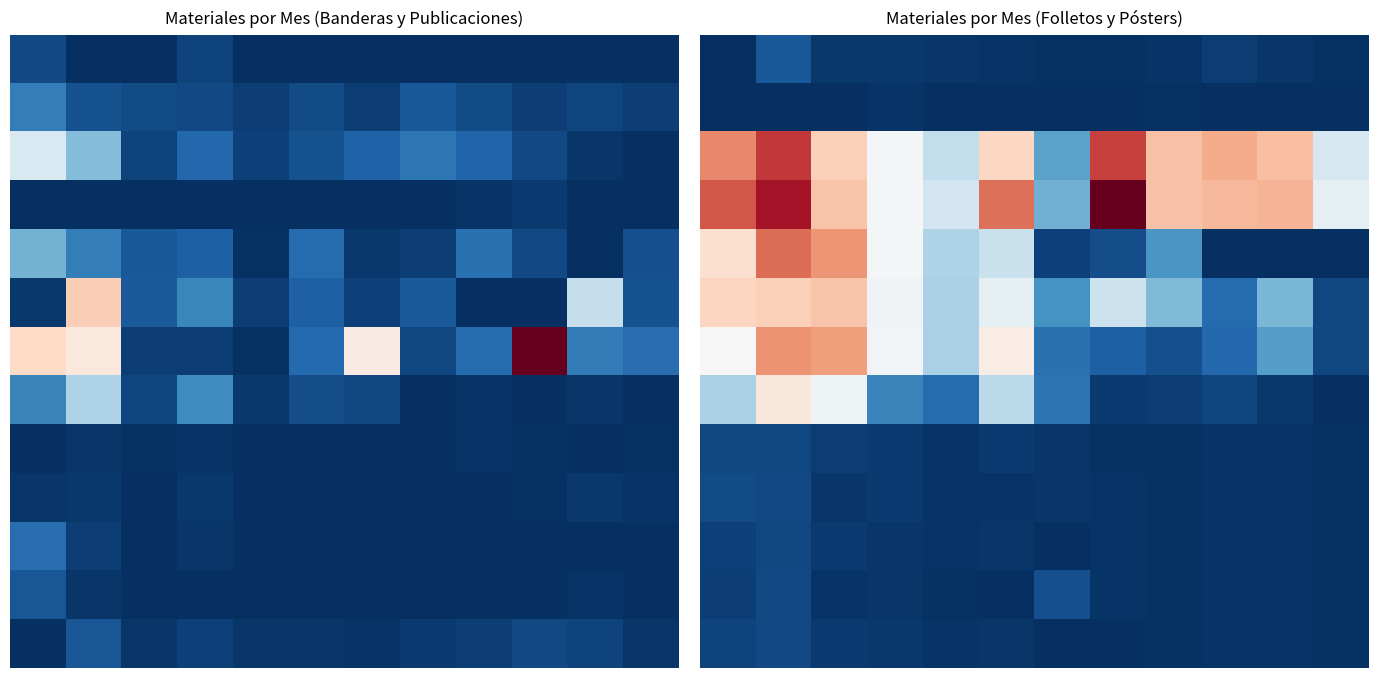

At how many categories does at least one series exceed 0?

12